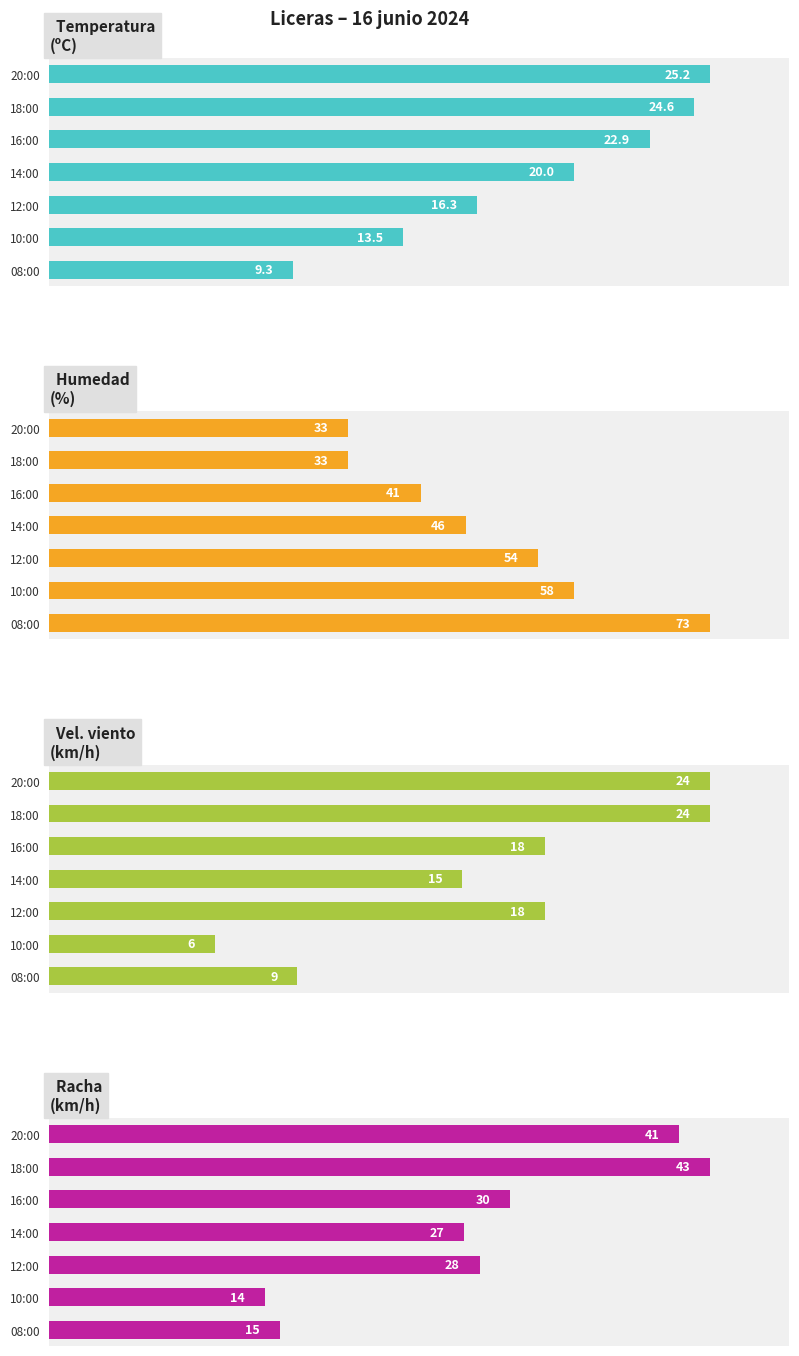

How many values in the Humedad (%) series are below 46?

3